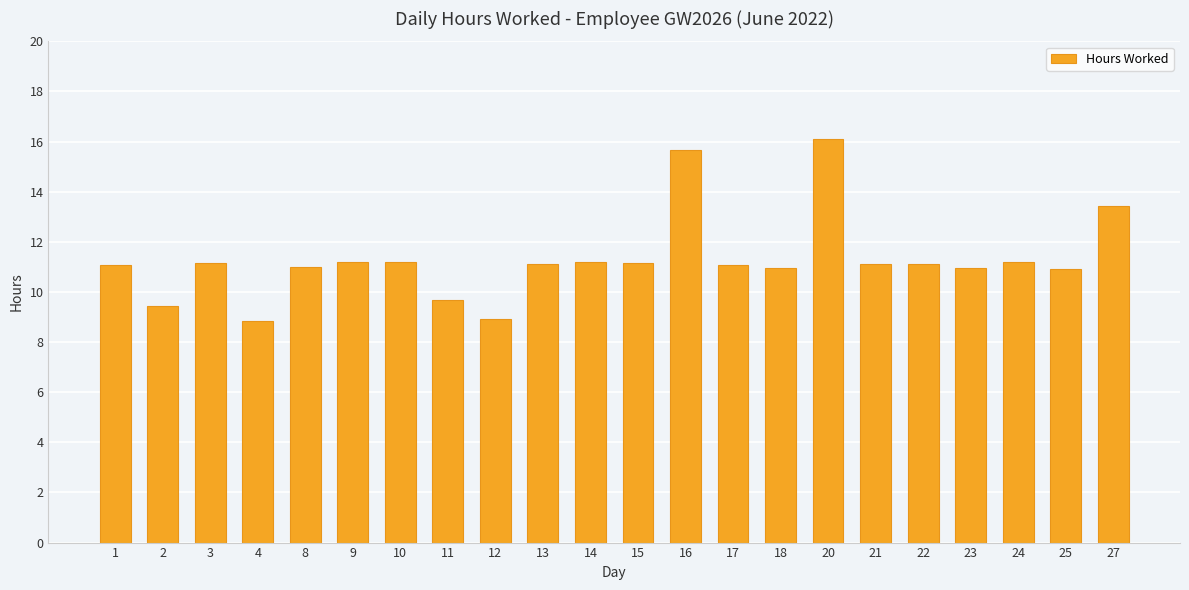

How many series are shown in this chart?

1